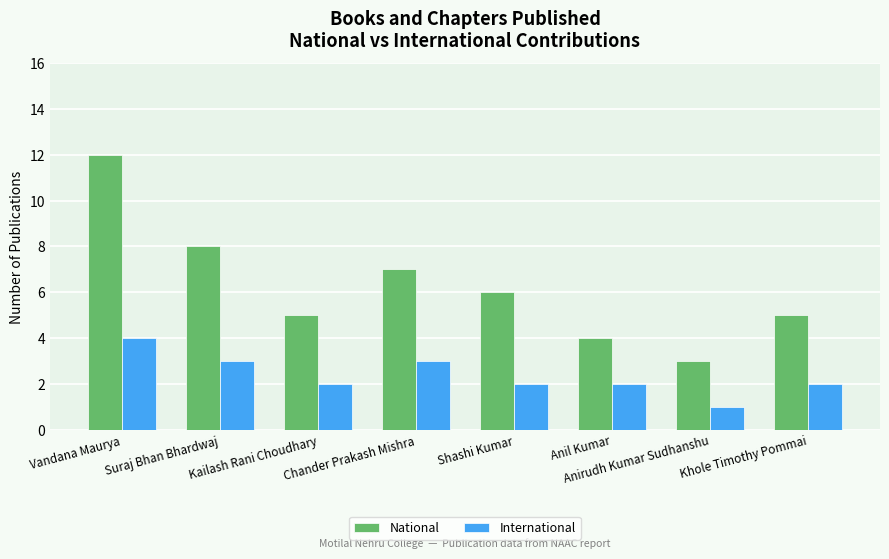

List the series in order of their overall mean, lowest first.

International, National